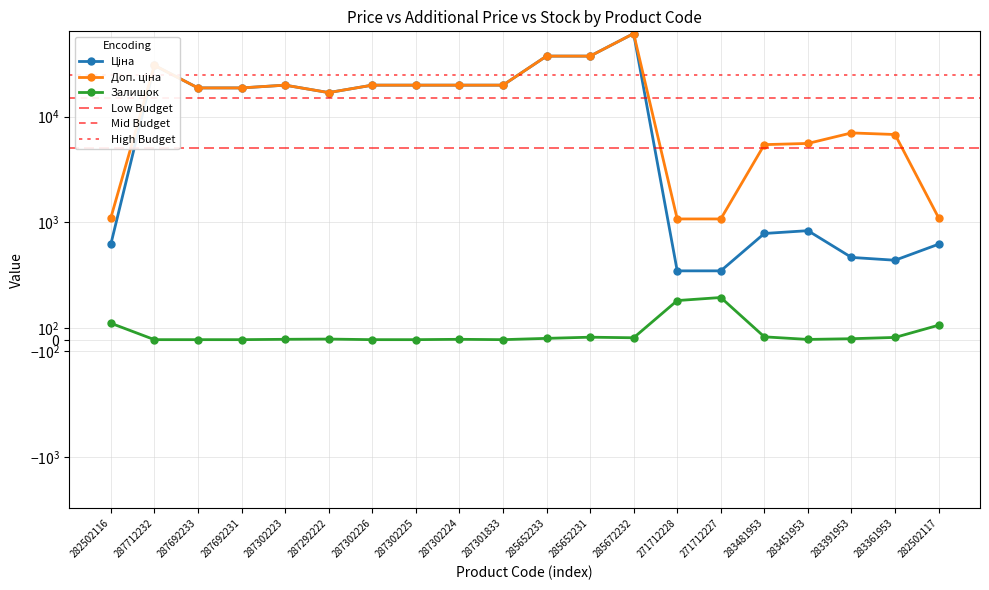

List the series in order of their peak value, lowest first.

Залишок, Ціна, Доп. ціна